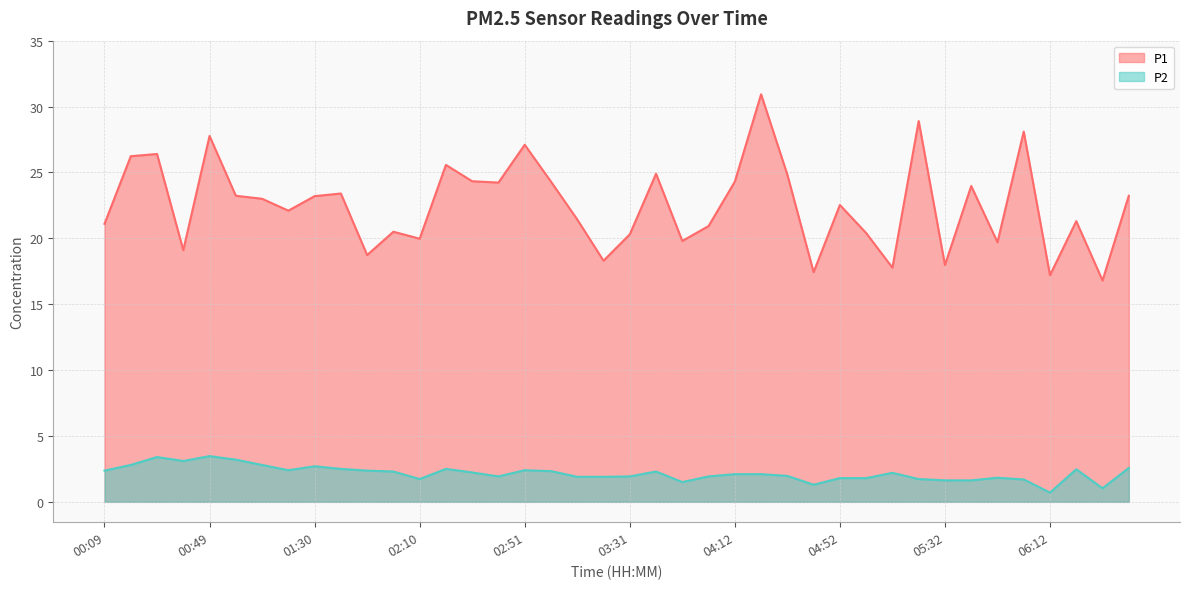

How many interior local peaks does the P1 series have?

13